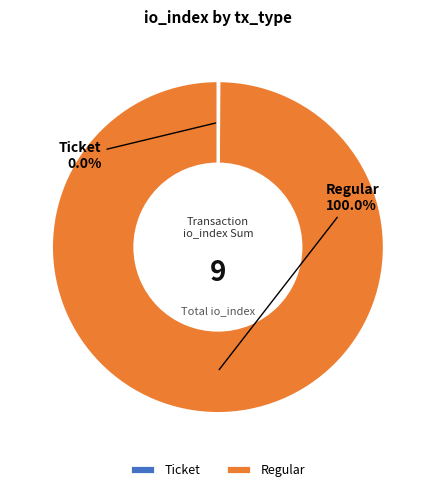

Count the number of slices in the pie.

2